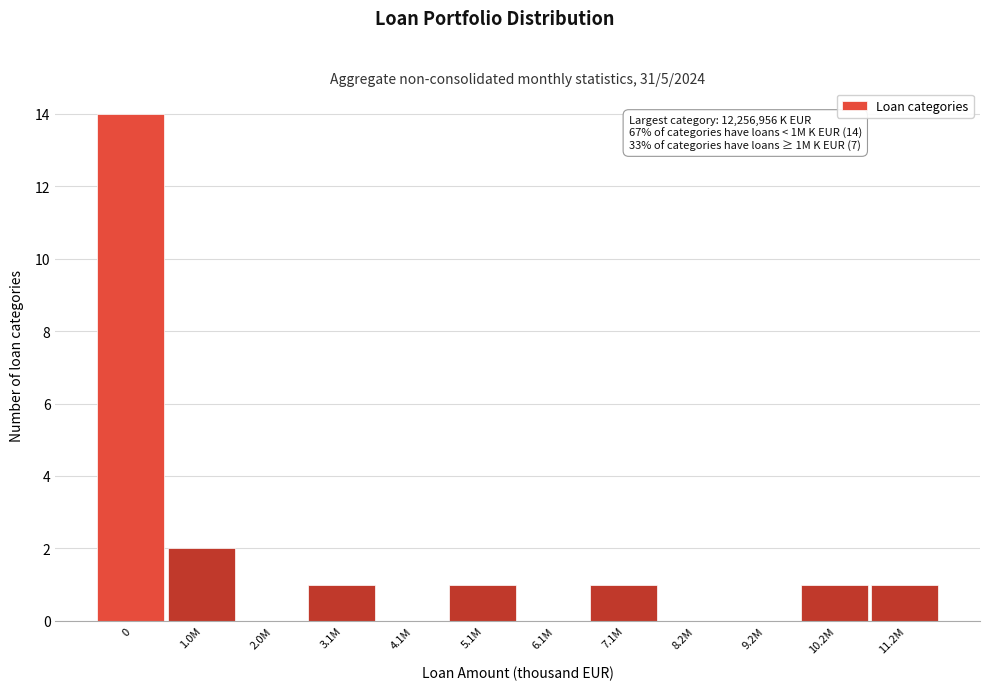

Reading left to right, extract all data points from this chart.

0=14	1.0M=2	2.0M=0	3.1M=1	4.1M=0	5.1M=1	6.1M=0	7.1M=1	8.2M=0	9.2M=0	10.2M=1	11.2M=1